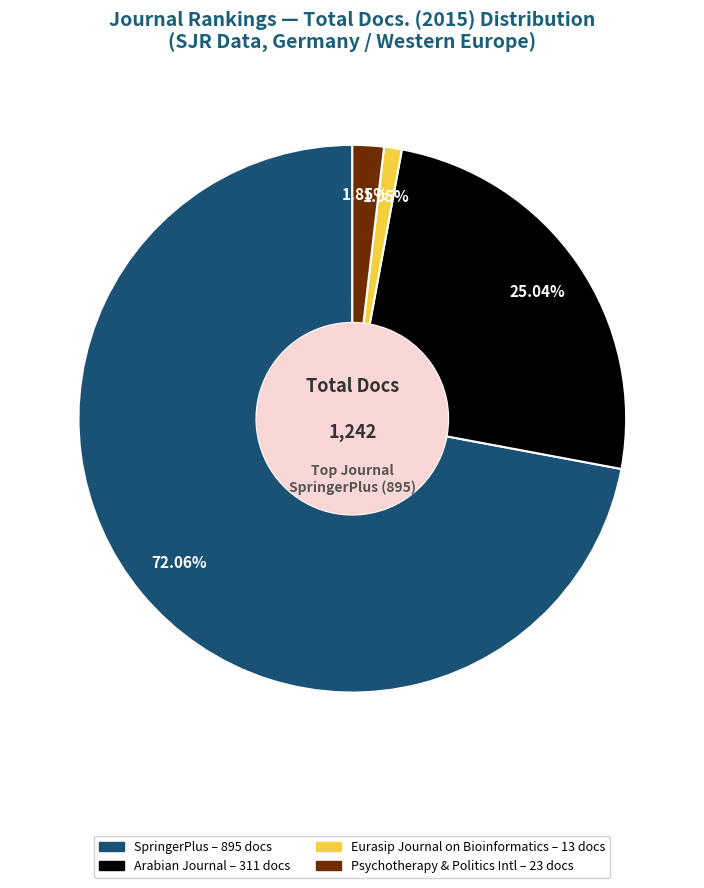

Which has a higher value, SpringerPlus – 895 docs or Arabian Journal – 311 docs?

SpringerPlus – 895 docs